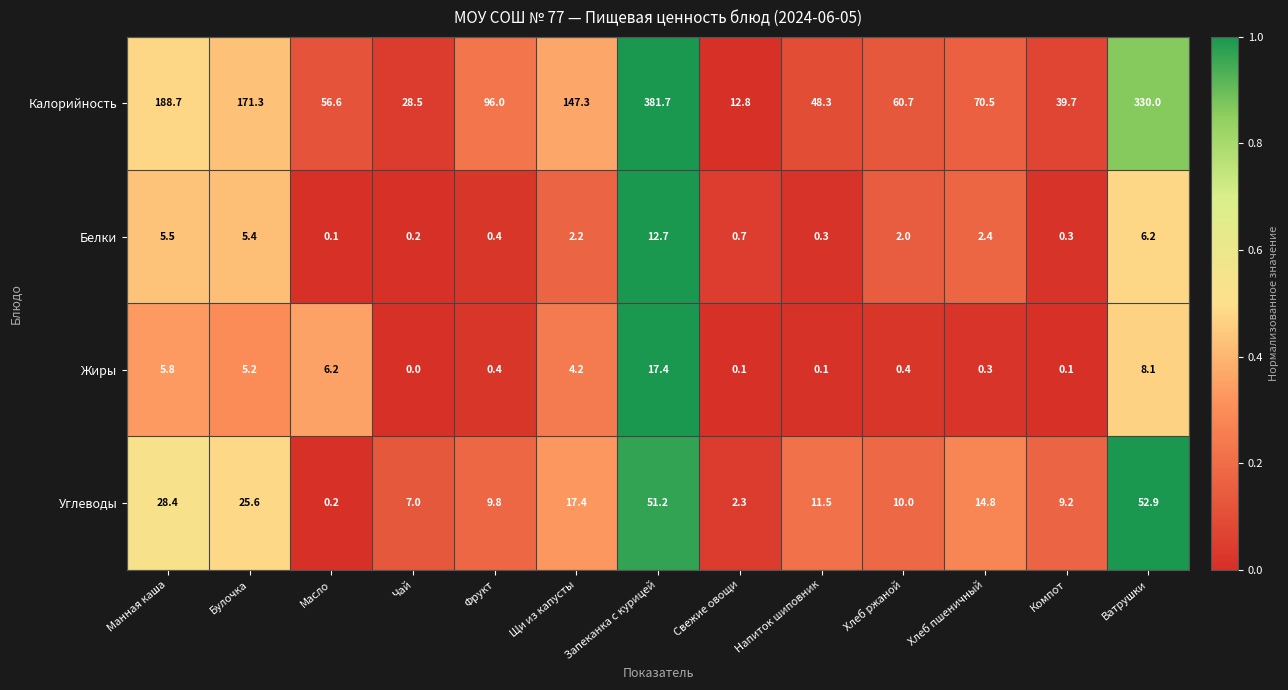

True or false: Белки has a value of 2.4 at Хлеб пшеничный.

True